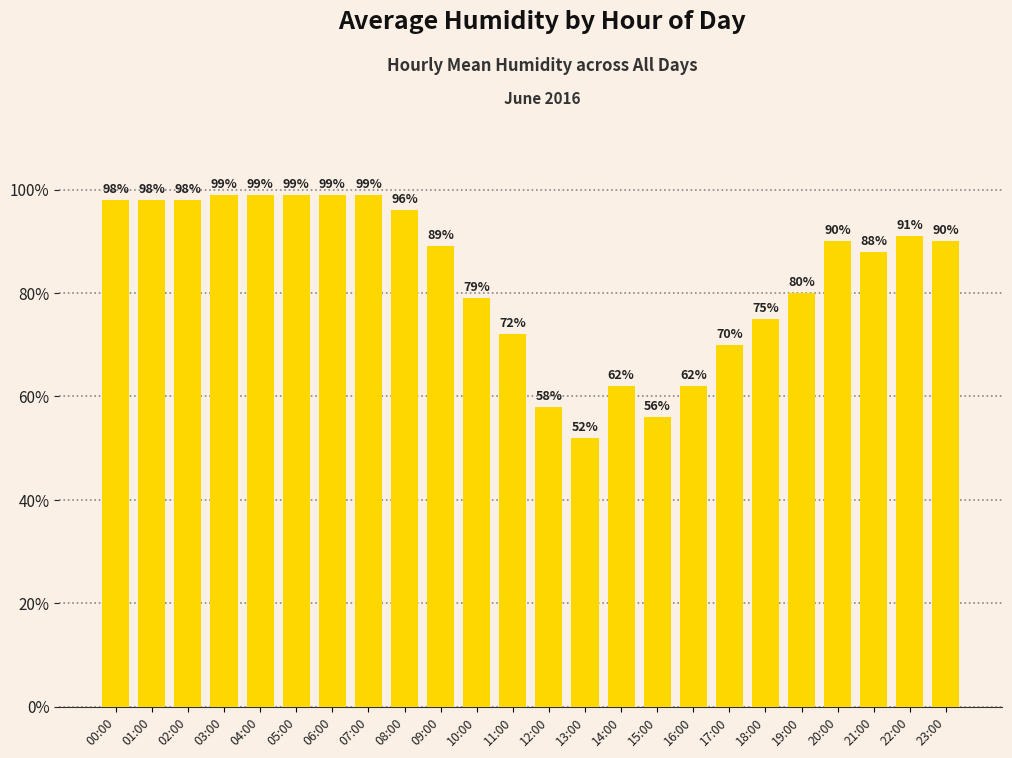

Does the chart contain stacked bars?

No